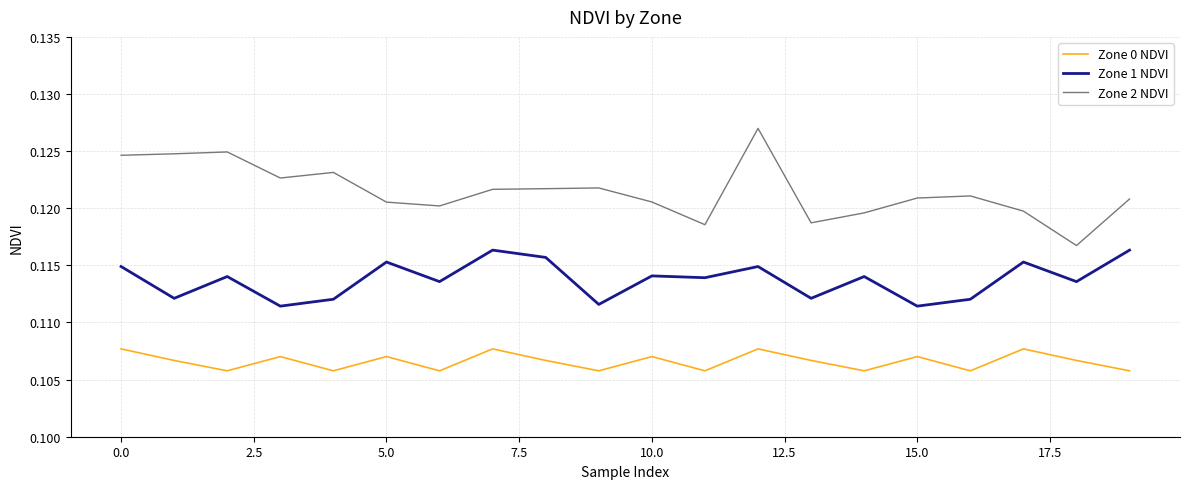

What is the sum of all Zone 0 NDVI values?

2.1